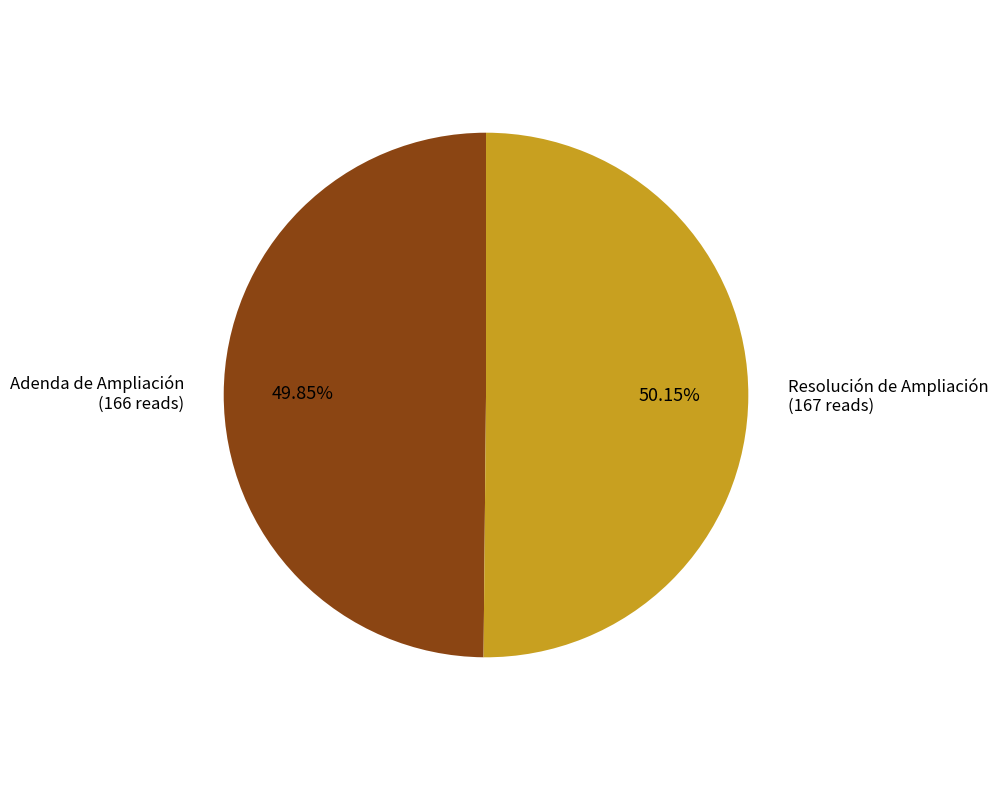

Does any single category account for the majority?

Yes